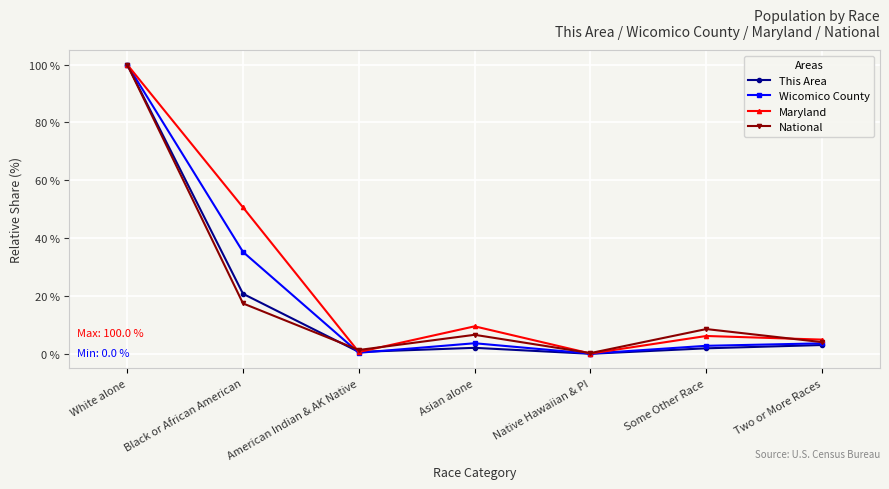

At how many categories does at least one series exceed 82?

1